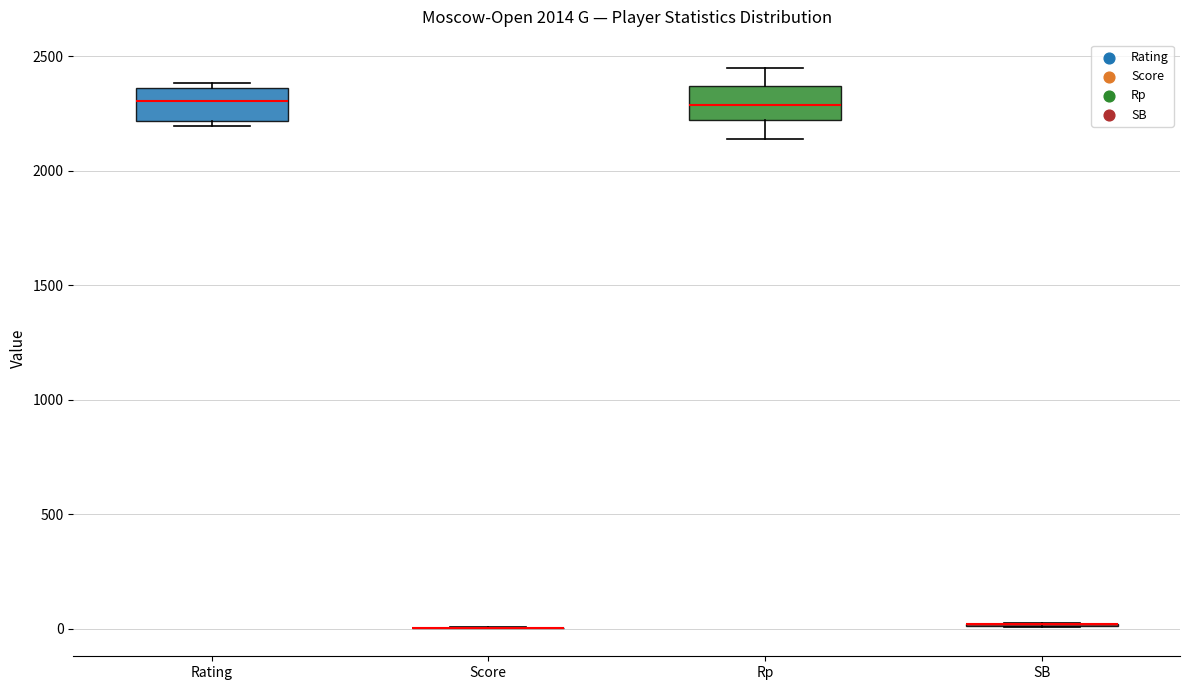

Reading left to right, read every box against the y-axis: the position of its median line, the range the box covers, and the ends of its whiskers. The values are not printed on the chart, so give them approximately, as read against the axis.

Rating: median 2300, box 2200 to 2350, whiskers 2200 (just below the box's lower edge) to 2400
Score: box collapsed to a line at 0, whiskers 0 to 0
Rp: median 2300, box 2200 to 2350, whiskers 2150 to 2450
SB: box collapsed to a line at 0, whiskers 0 to 50